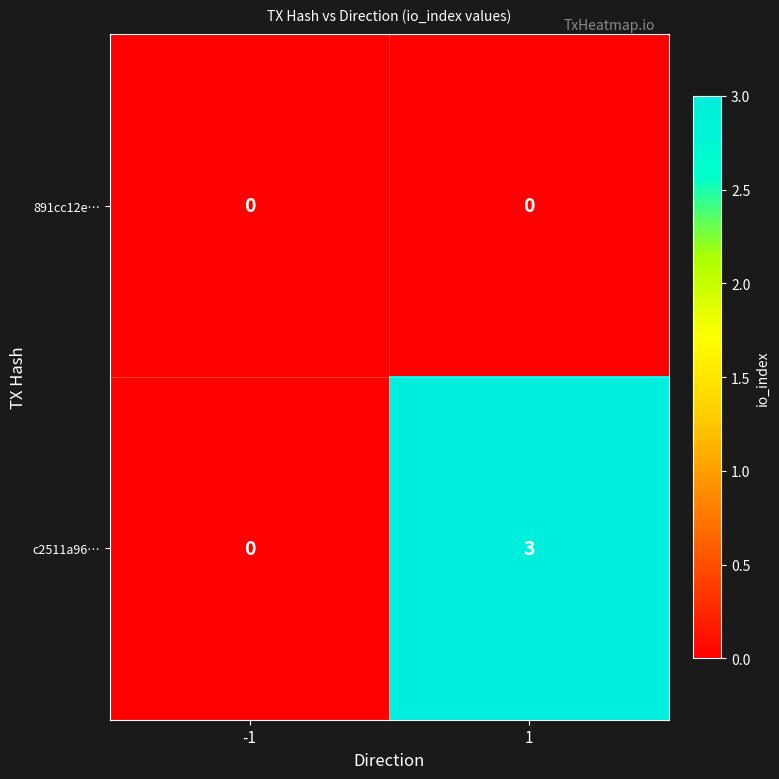

What is the difference between the c2511a96… values at 1 and -1?

3